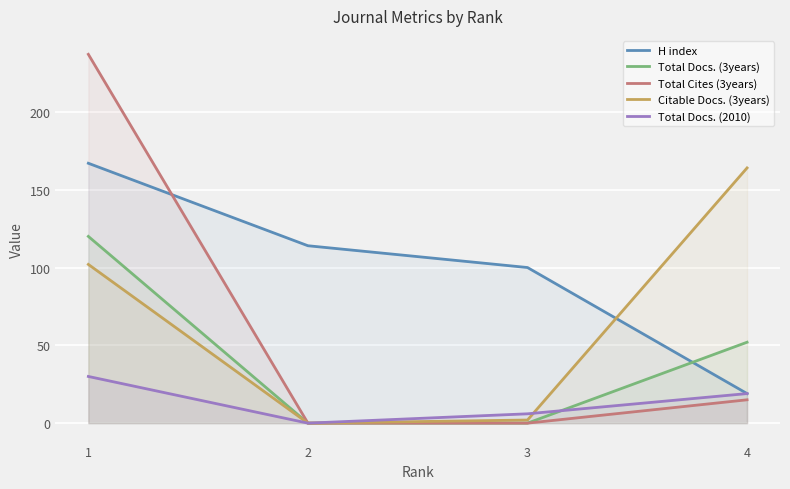

How many categories are shown in the chart?

4